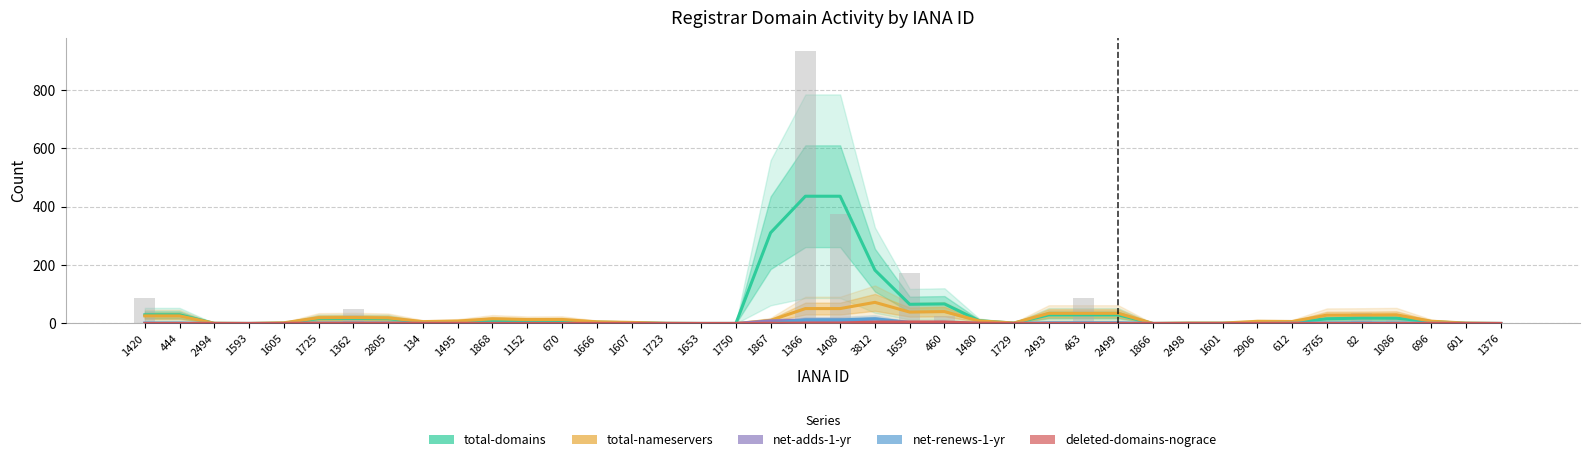

Is the value of net-adds-1-yr at 1666 greater than the value of total-domains at 1376?

No